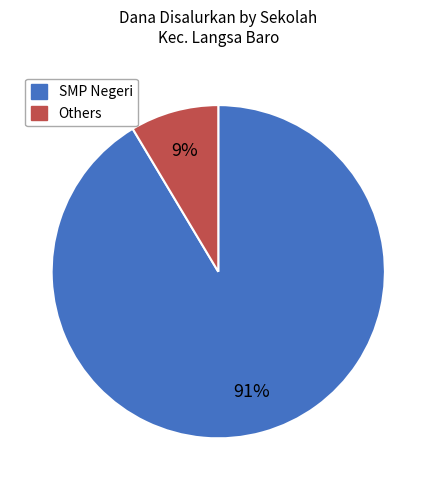

Is there any slice that represents more than half of the pie?

Yes